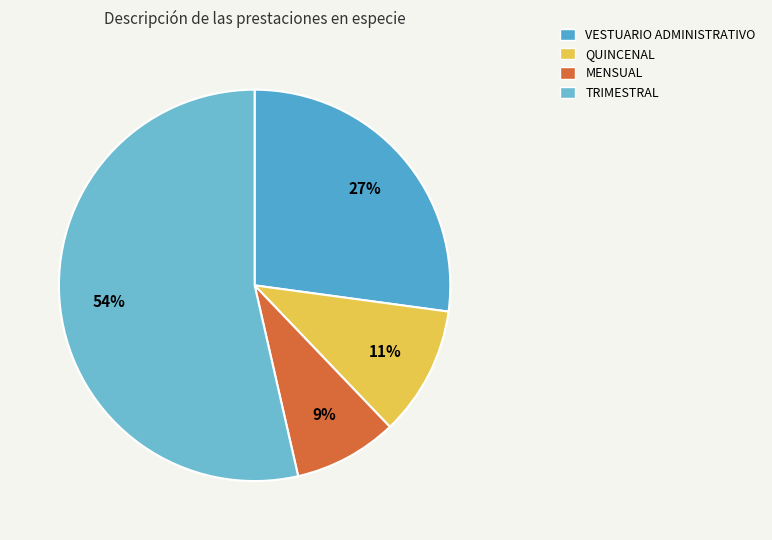

True or false: VESTUARIO ADMINISTRATIVO accounts for 27% of the total.

True